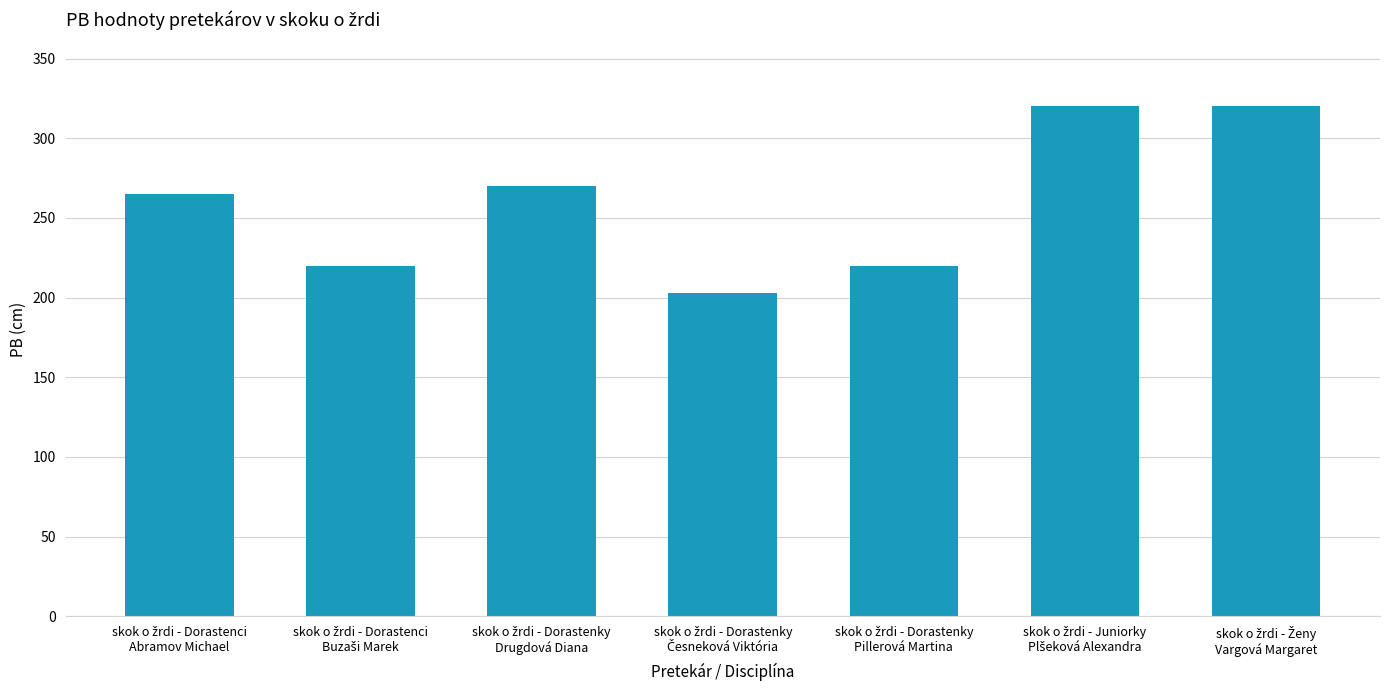

Reading left to right, extract all data points from this chart.

265	220	270	203	220	320	320